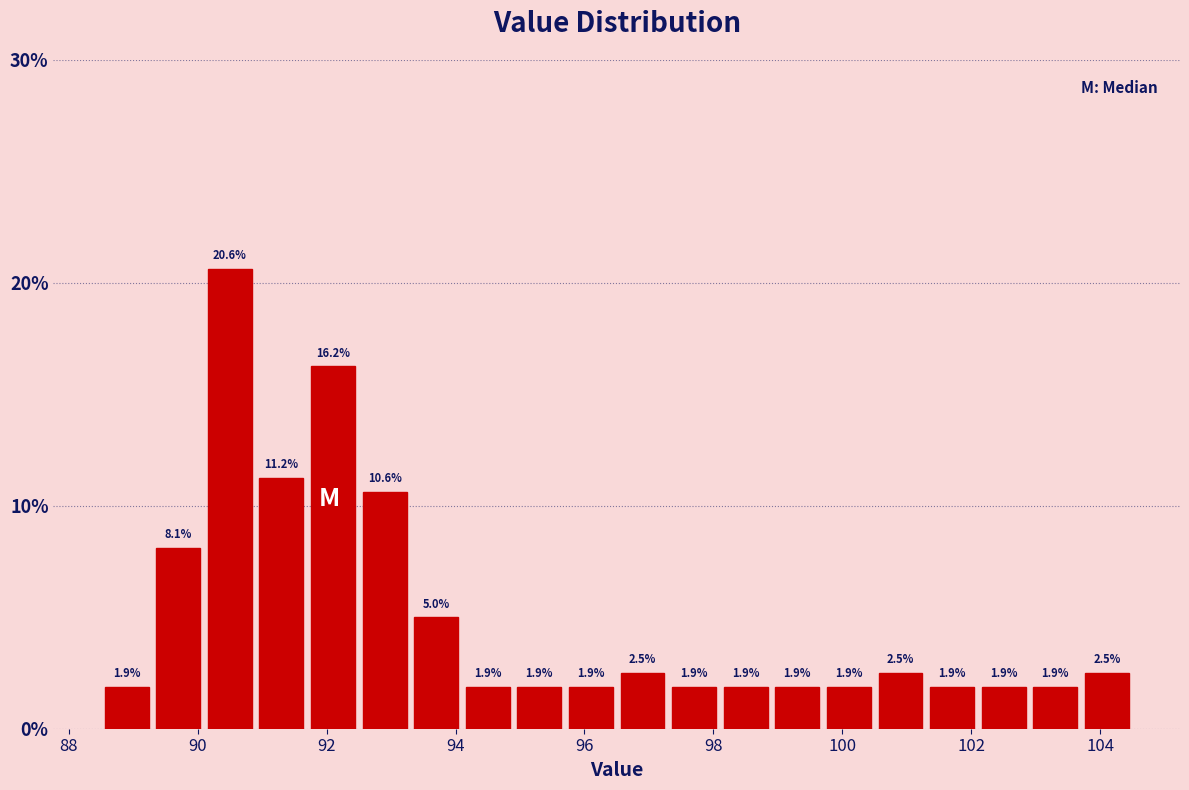

Reading left to right, transcribe this chart: for each bar, give the range it covers on the x-axis and its height. The bar edges are not printed on the chart, so give them approximately, as read against the axis.

88.5 to 89.3: 1.9
89.3 to 90.1: 8.1
90.1 to 90.9: 20.6
90.9 to 91.7: 11.2
91.7 to 92.5: 16.2
92.5 to 93.3: 10.6
93.3 to 94.1: 5.0
94.1 to 94.9: 1.9
94.9 to 95.7: 1.9
95.7 to 96.5: 1.9
96.5 to 97.3: 2.5
97.3 to 98.1: 1.9
98.1 to 98.9: 1.9
98.9 to 99.7: 1.9
99.7 to 100.5: 1.9
100.5 to 101.3: 2.5
101.3 to 102.1: 1.9
102.1 to 102.9: 1.9
102.9 to 103.7: 1.9
103.7 to 104.5: 2.5